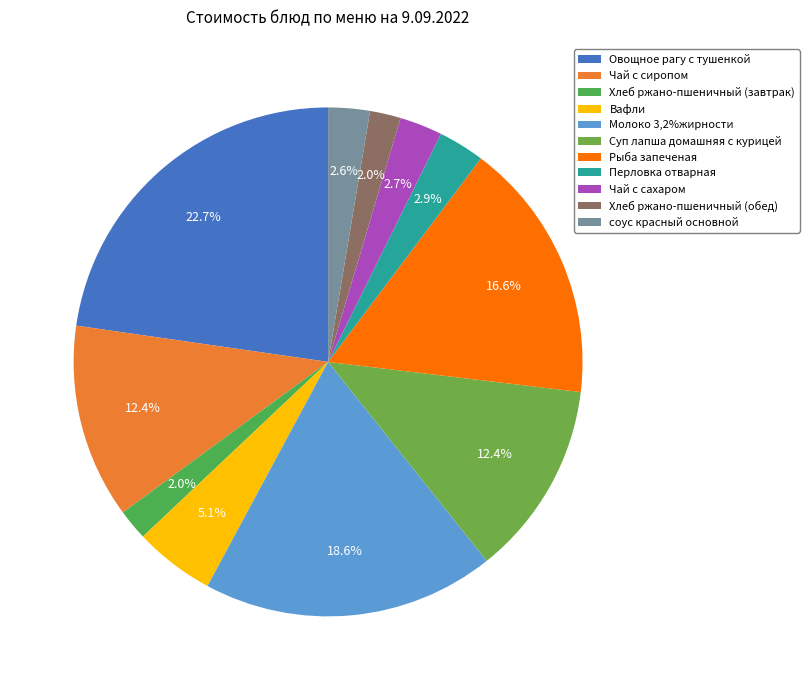

Between Вафли and Молоко 3,2%жирности, which is larger?

Молоко 3,2%жирности